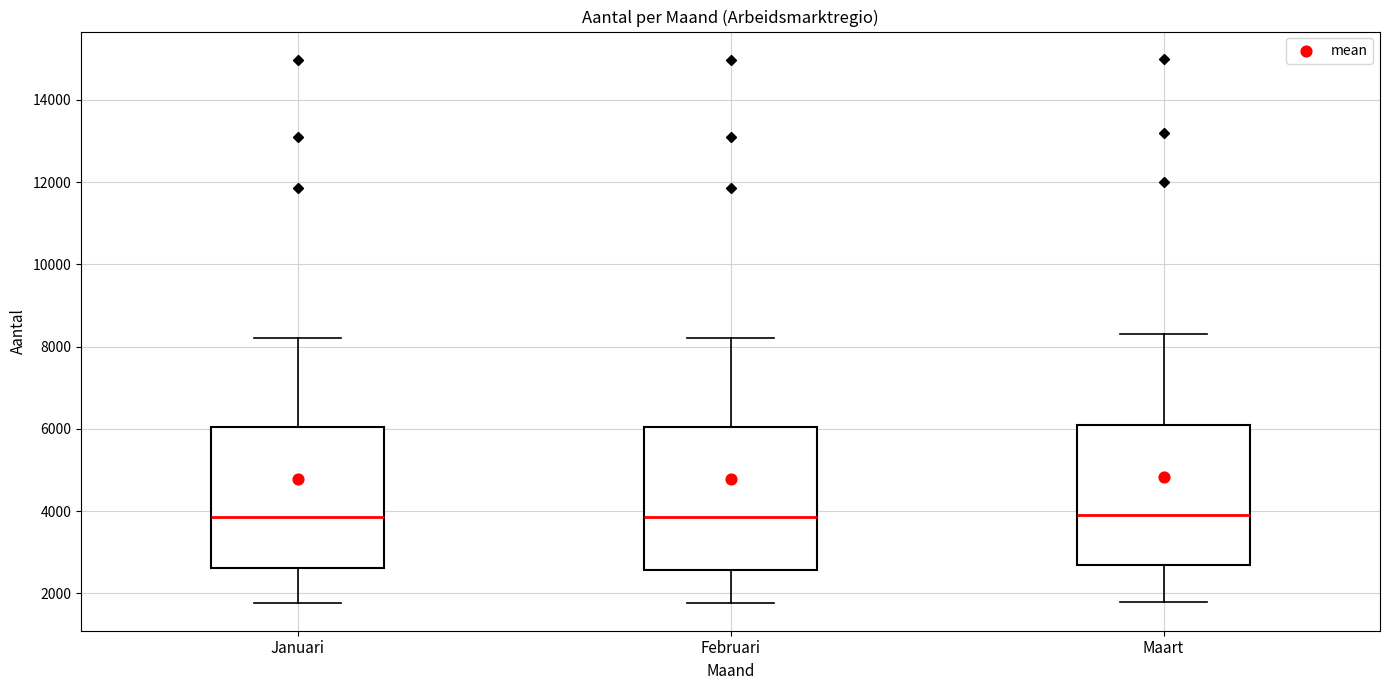

Reading left to right, transcribe this box plot: for each box, give where its median line is, the range the box spans, and where its two whiskers end, as read against the y-axis. The values are not printed on the chart, so give them approximately, as read against the axis.

Januari: median 3800, box 2600 to 6000, whiskers 1800 to 8200
Februari: median 3800, box 2600 to 6000, whiskers 1800 to 8200
Maart: median 4000, box 2800 to 6200, whiskers 1800 to 8400